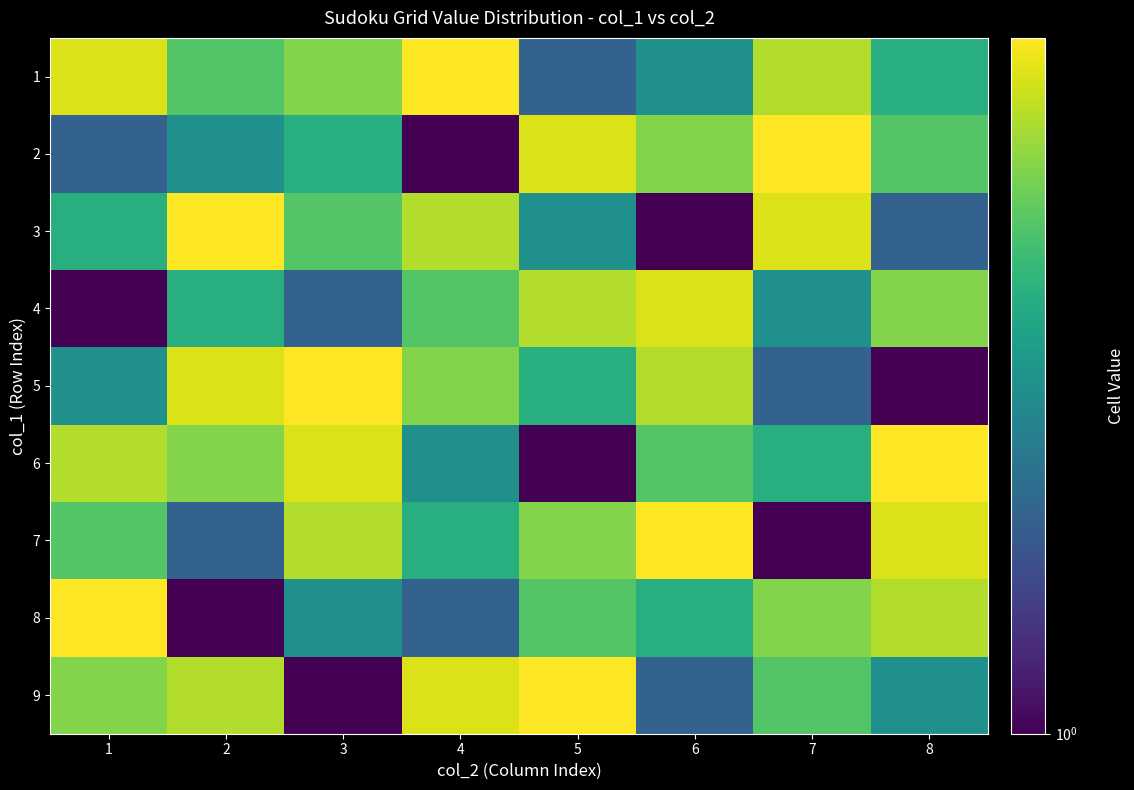

At how many categories does at least one series exceed 3?

8